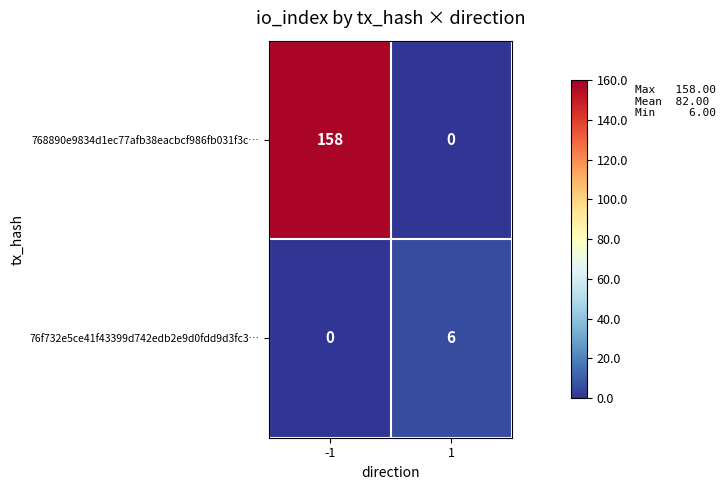

Rank the series at -1 from lowest to highest value.

76f732e5ce41f43399d742edb2e9d0fdd9d3fc3…, 768890e9834d1ec77afb38eacbcf986fb031f3c…